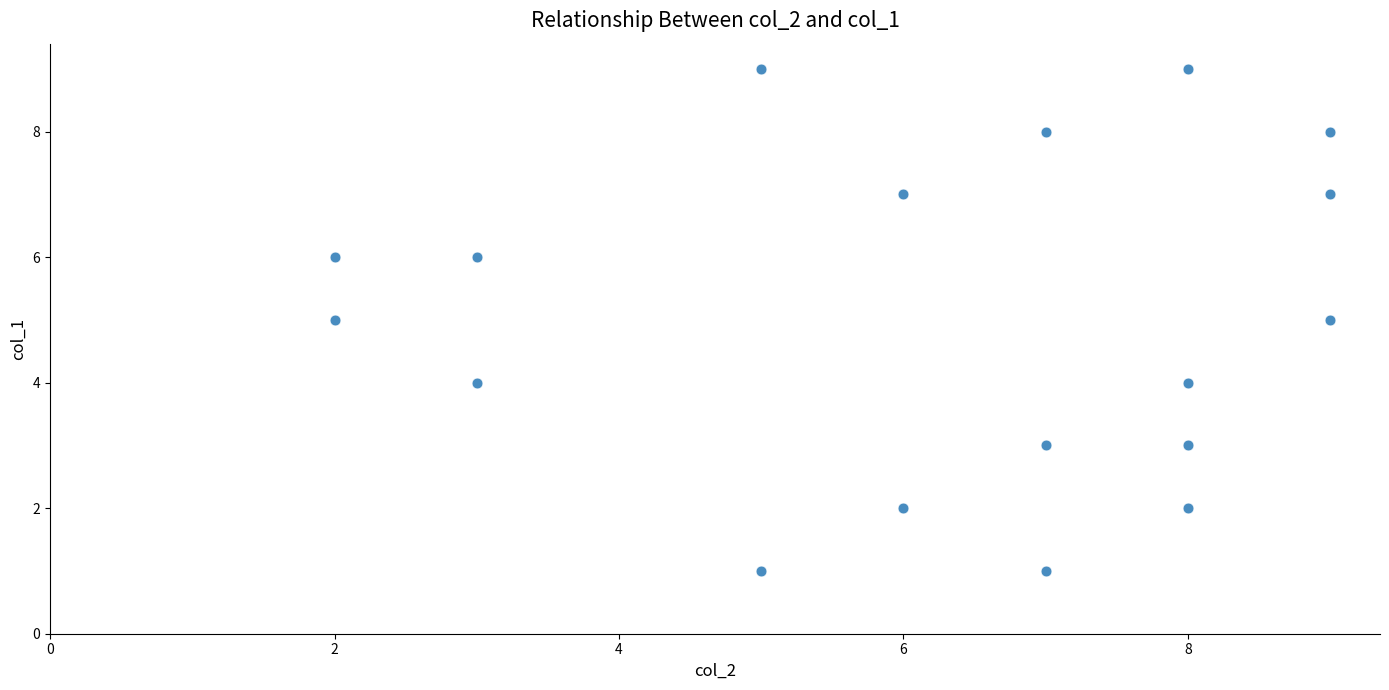

What is the range of X values (max minus min)?

7